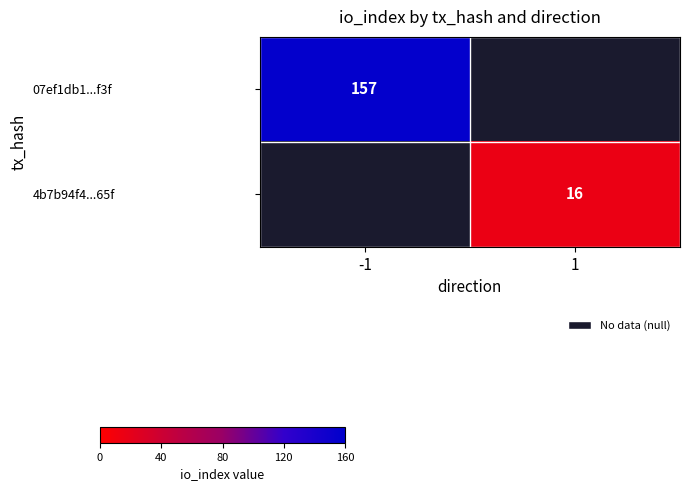

The 4b7b94f4...65f series shows 26 at 1. True or false?

False